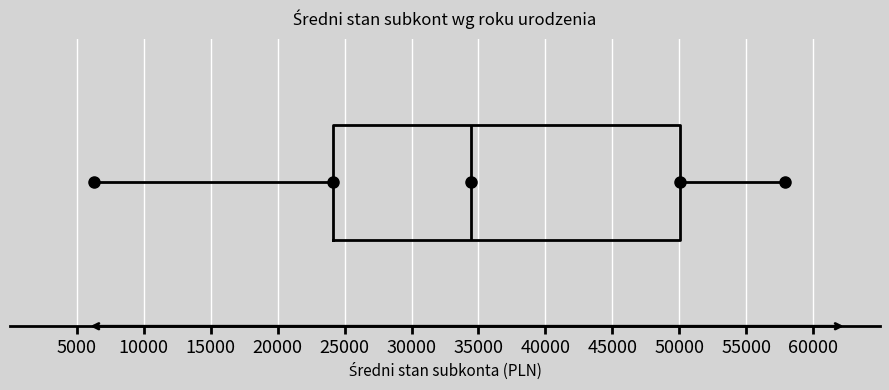

Where does the right whisker of the box end on the x-axis? The values are not printed on the chart, so give them approximately, as read against the axis.

58000